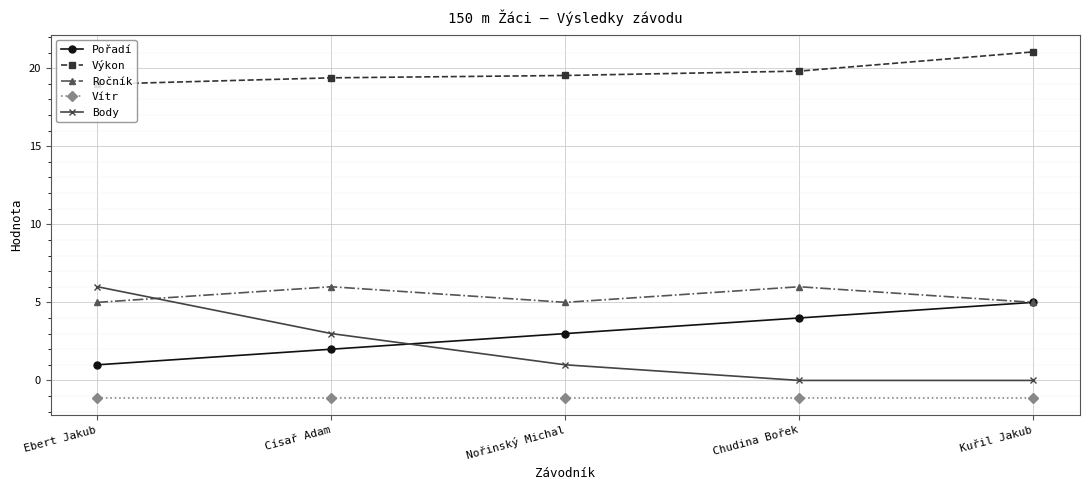

True or false: Ročník has more than 1 points higher than both neighbors.

True